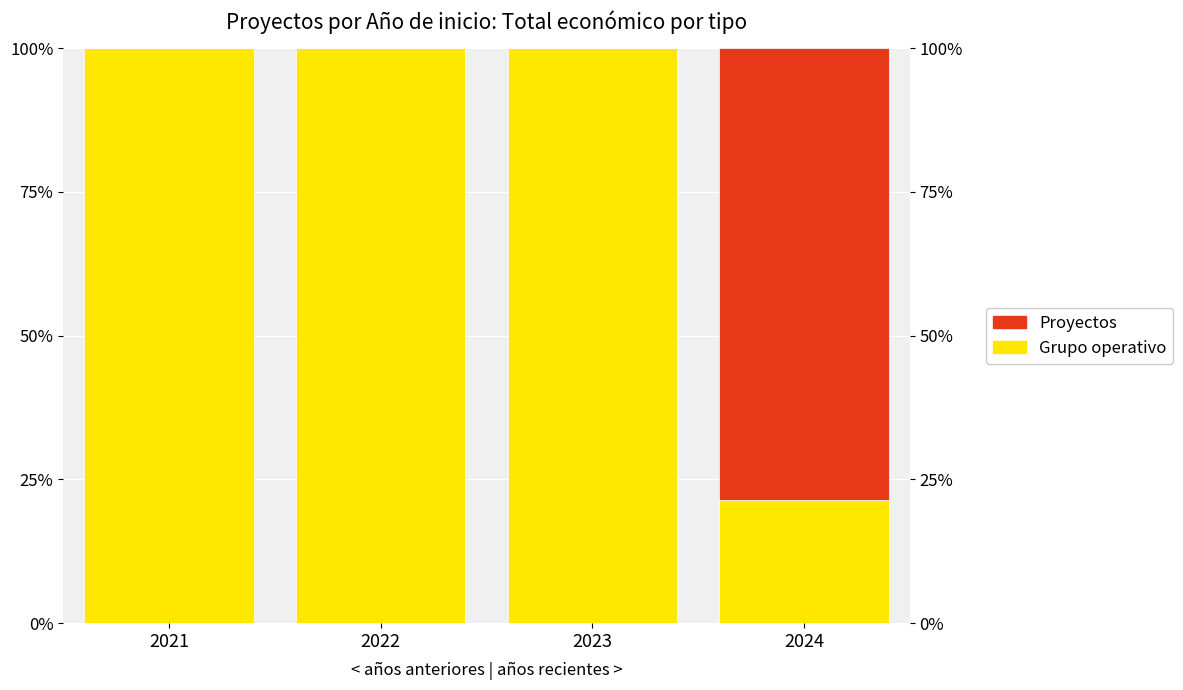

How many distinct data groups are displayed?

2